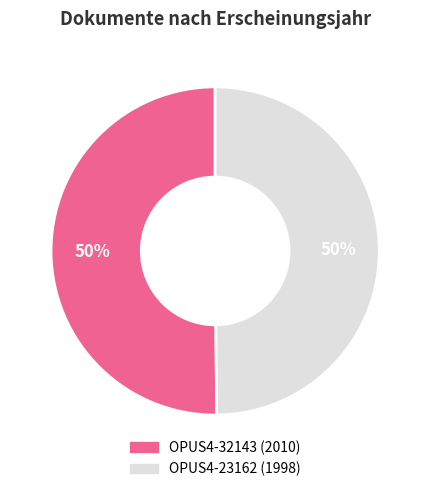

Approximately how many times larger is the value at OPUS4-32143 (2010) compared to OPUS4-23162 (1998)?

1.0